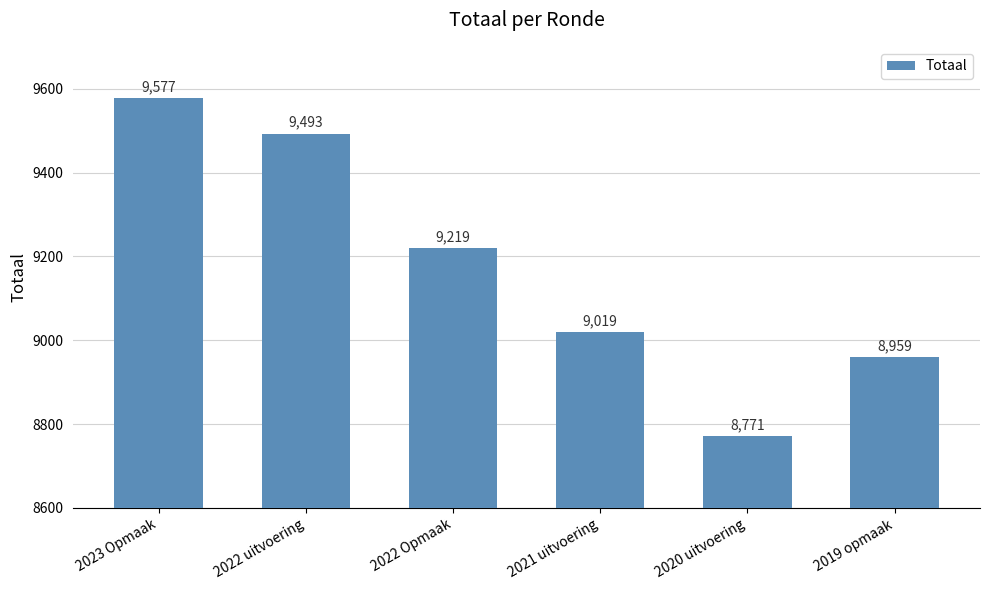

How many values are below 9219?

3